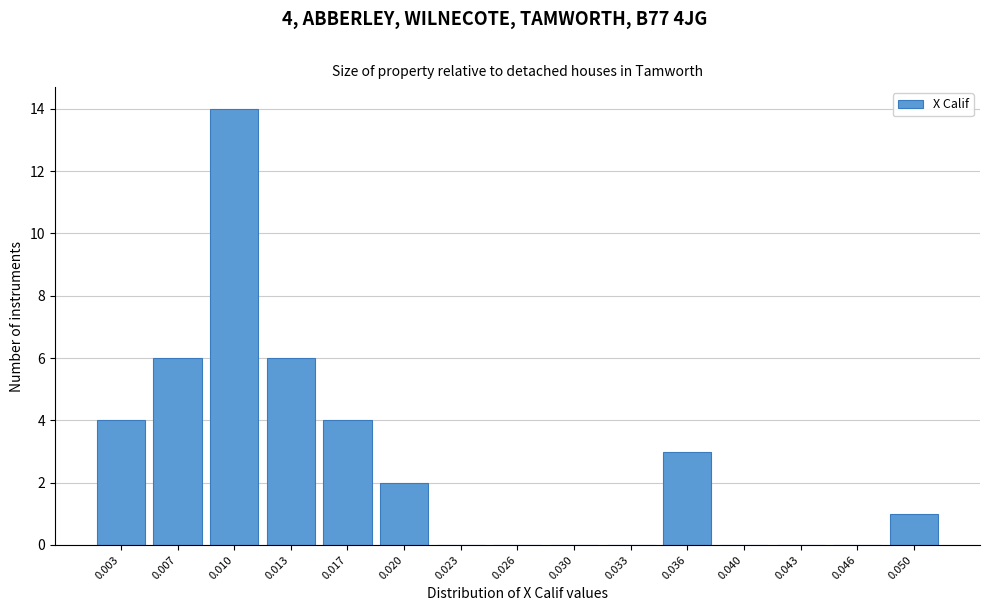

Reading left to right, list all the values displayed in this chart.

0.003=4	0.007=6	0.010=14	0.013=6	0.017=4	0.020=2	0.023=0	0.026=0	0.030=0	0.033=0	0.036=3	0.040=0	0.043=0	0.046=0	0.050=1